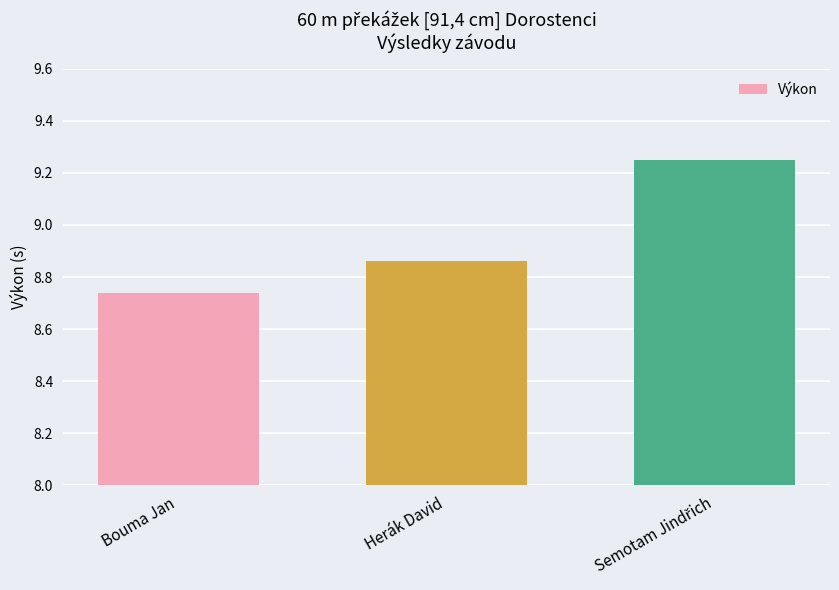

Does the chart contain any negative values?

No